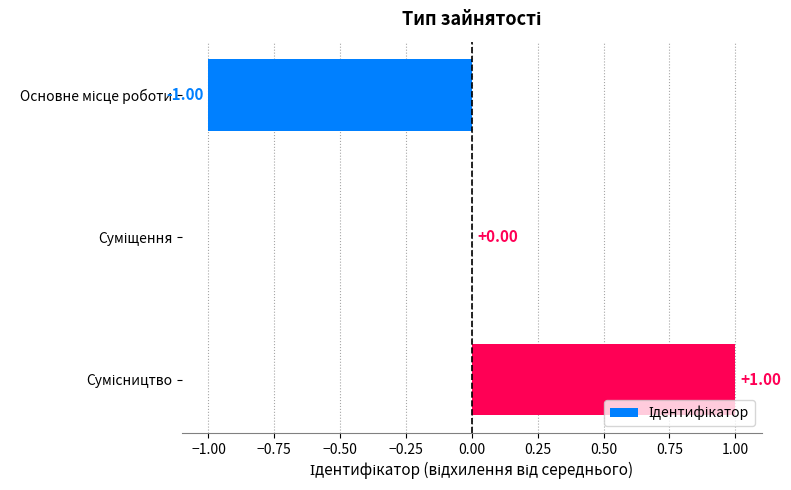

Are the bars horizontal?

Yes